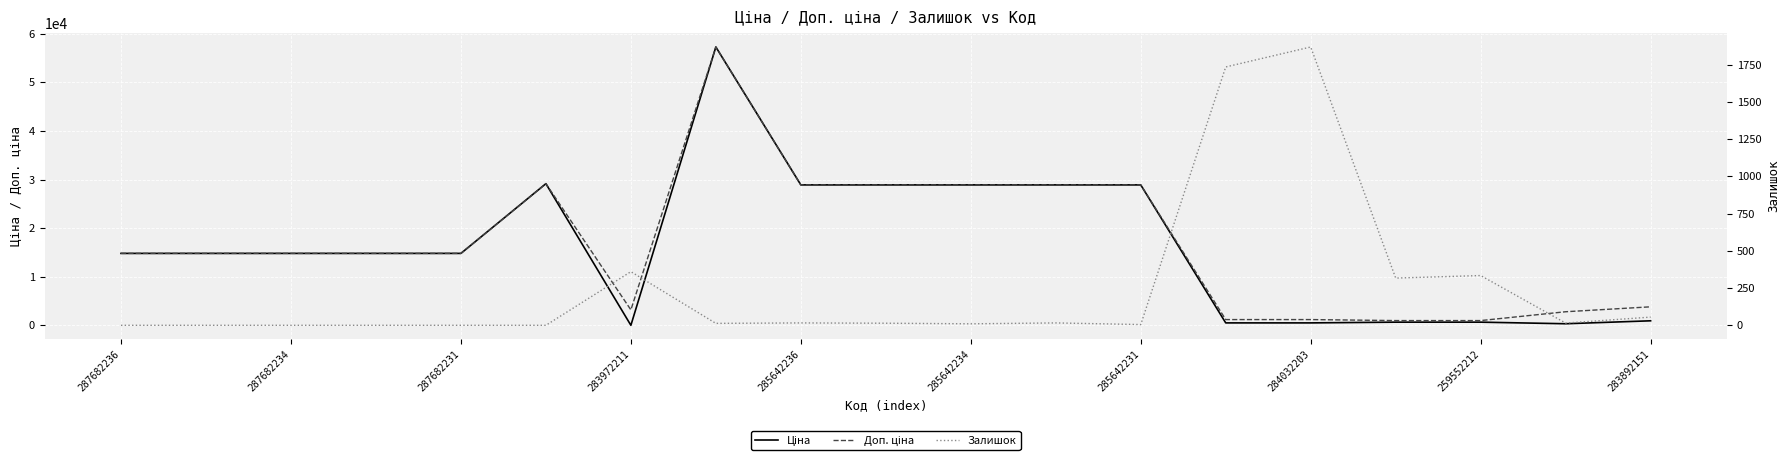

True or false: Доп. ціна and Ціна cross at least once.

False